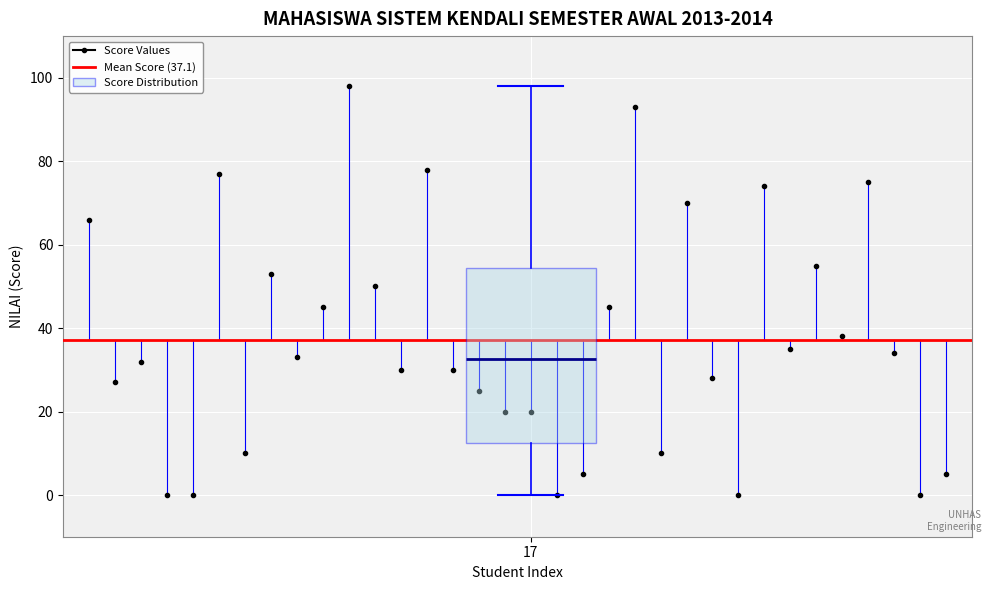

Where does the median line of the box at x = 17 sit on the y-axis? The values are not printed on the chart, so give them approximately, as read against the axis.

32